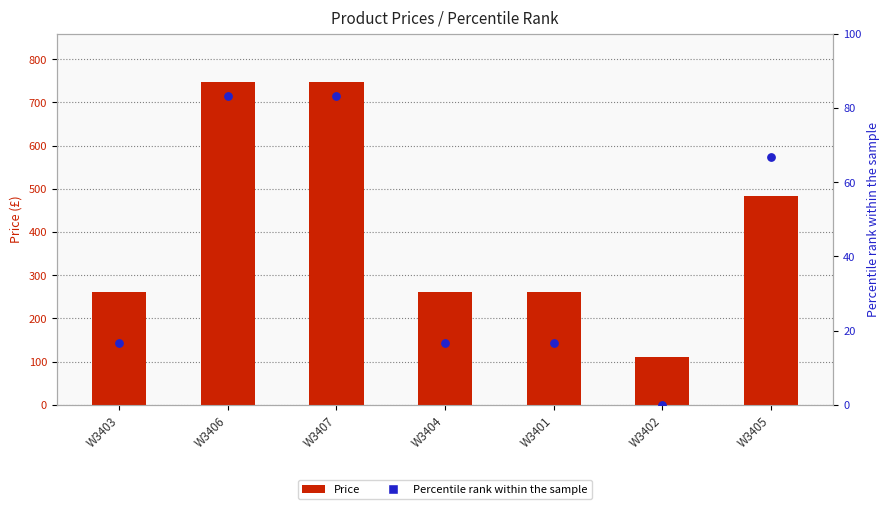

Is the value of Percentile rank within the sample at W3407 greater than the value of Price at W3404?

No